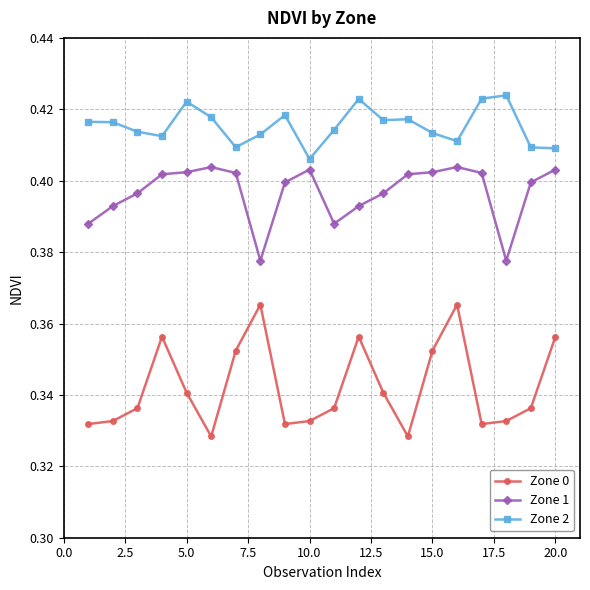

Rank the series by their maximum value, from lowest to highest.

Zone 0, Zone 1, Zone 2